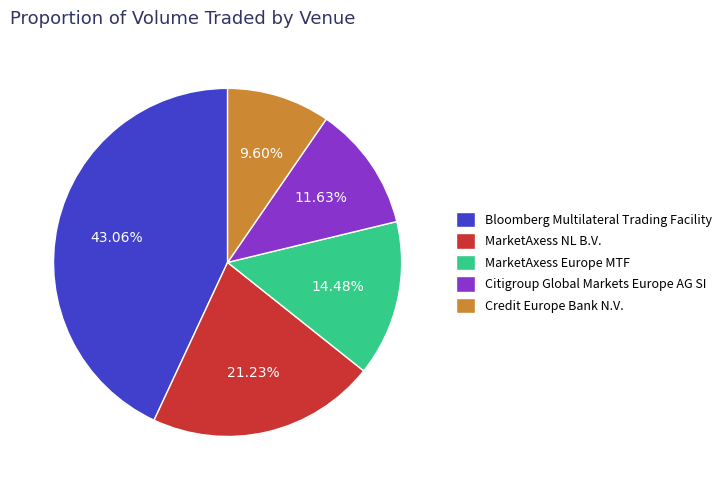

How much of the chart is everything except Credit Europe Bank N.V.?

90.4%